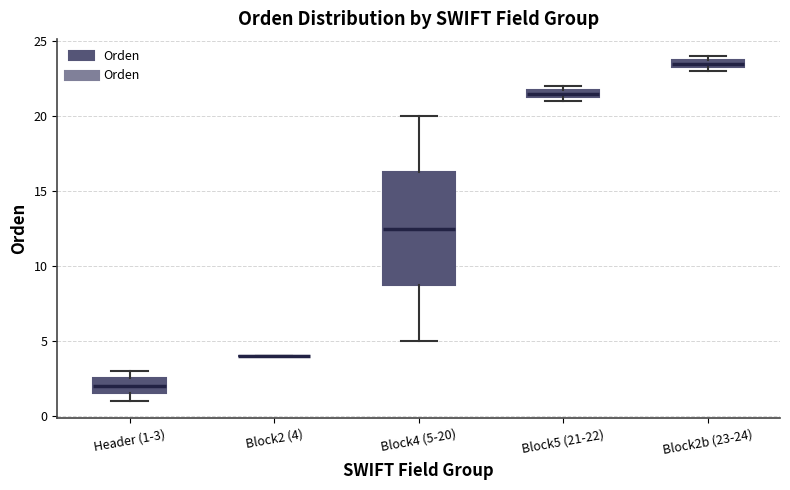

Where is the upper edge of the box for Block2b (23-24) on the y-axis? The values are not printed on the chart, so give them approximately, as read against the axis.

24.0